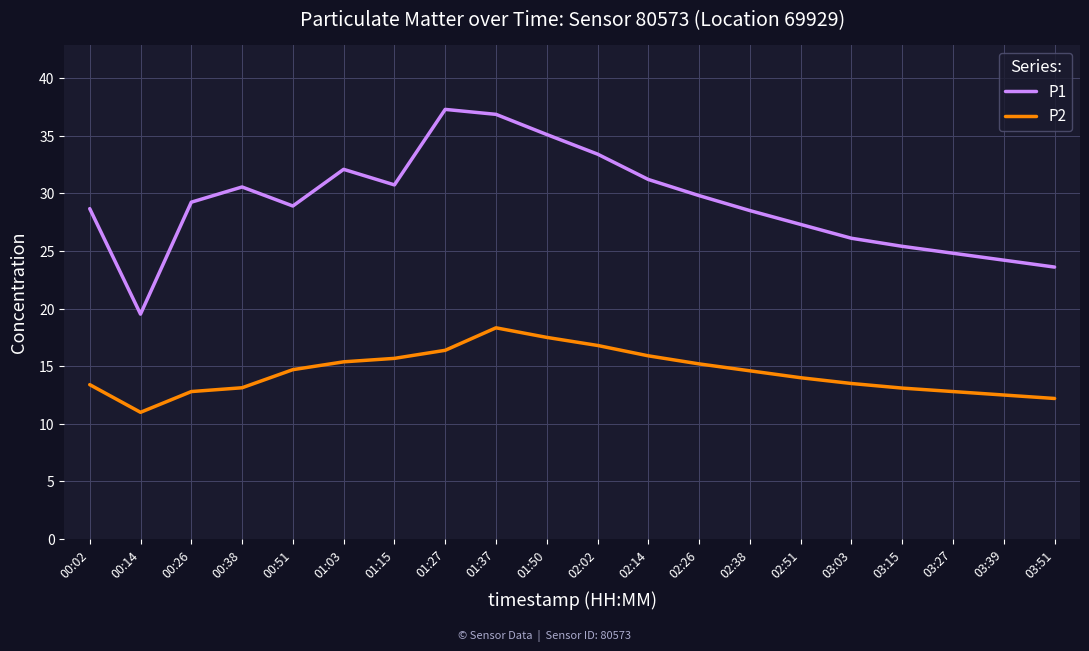

What is the difference between the highest and lowest values at 02:38?

13.9